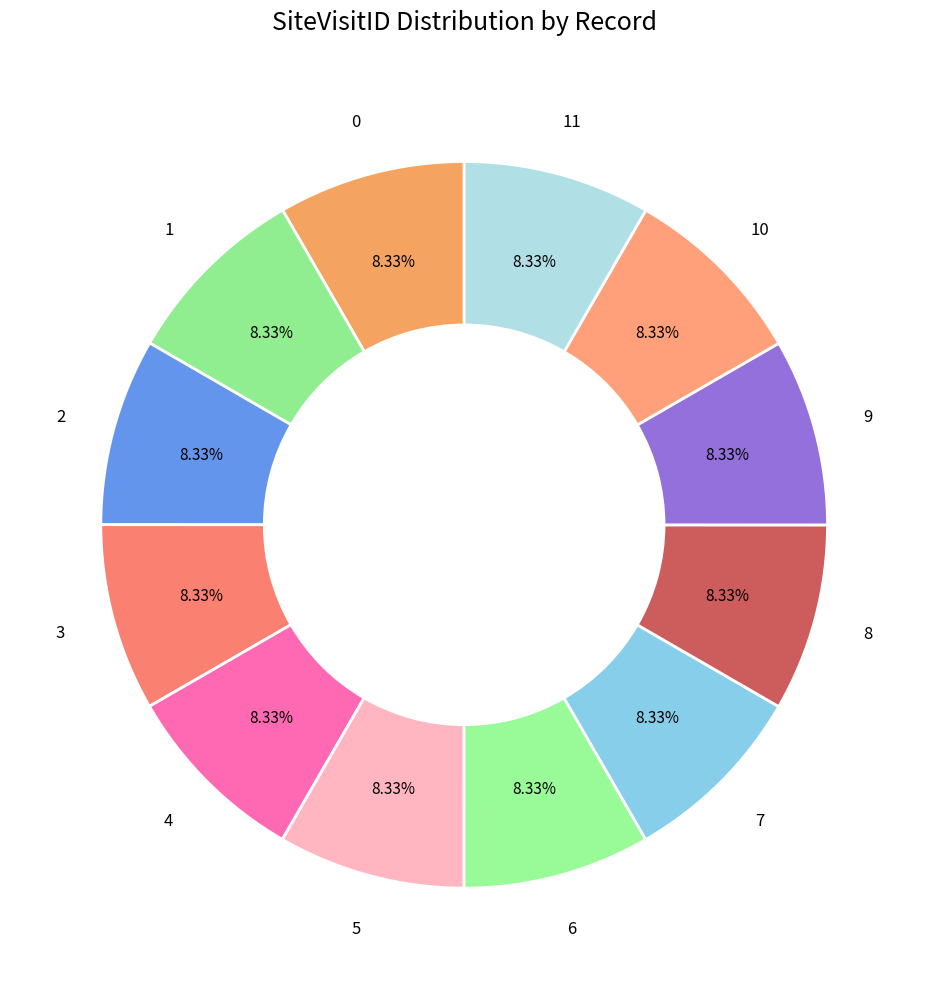

Combined, what portion of the pie is 8 and 6?

16.7%